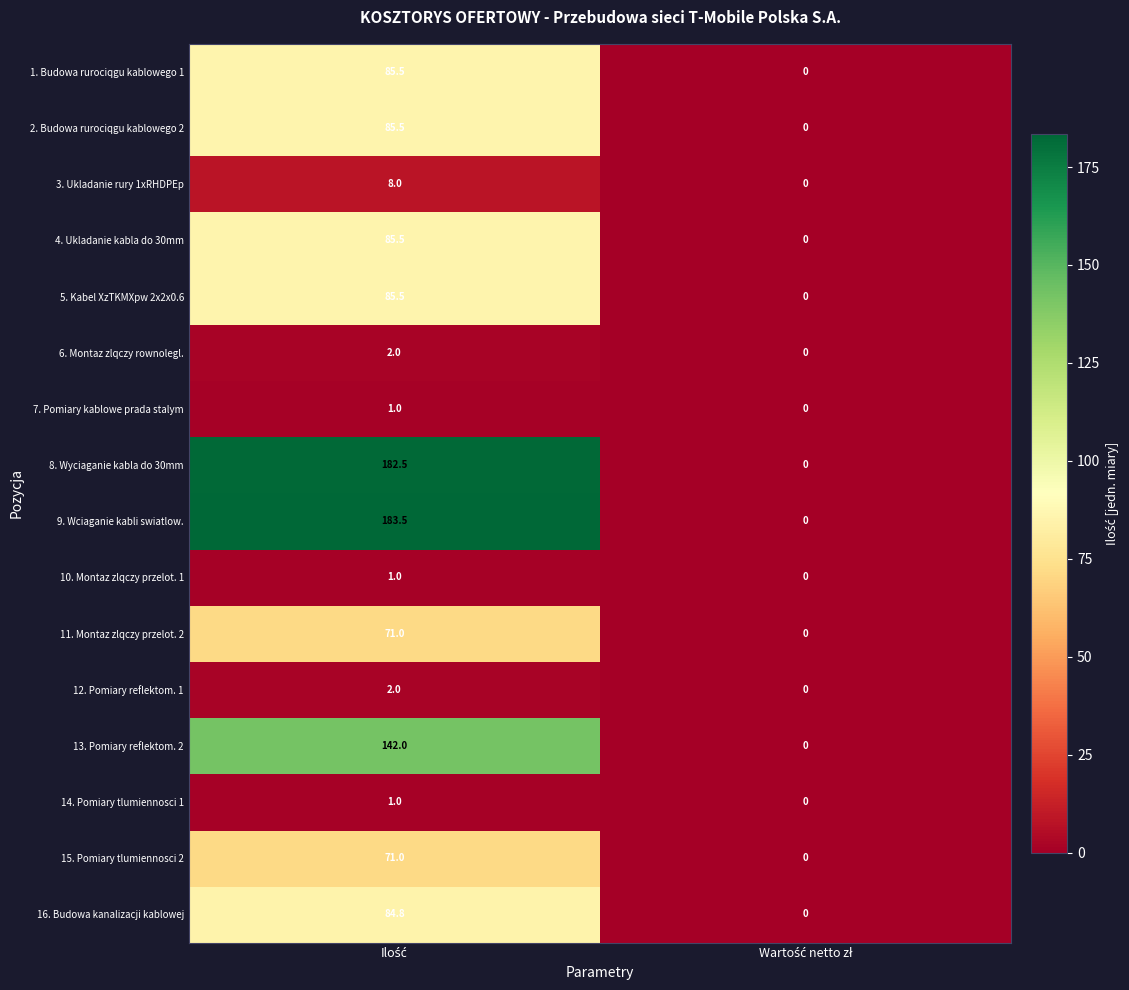

What is the highest value of the 12. Pomiary reflektom. 1 series?

2.0